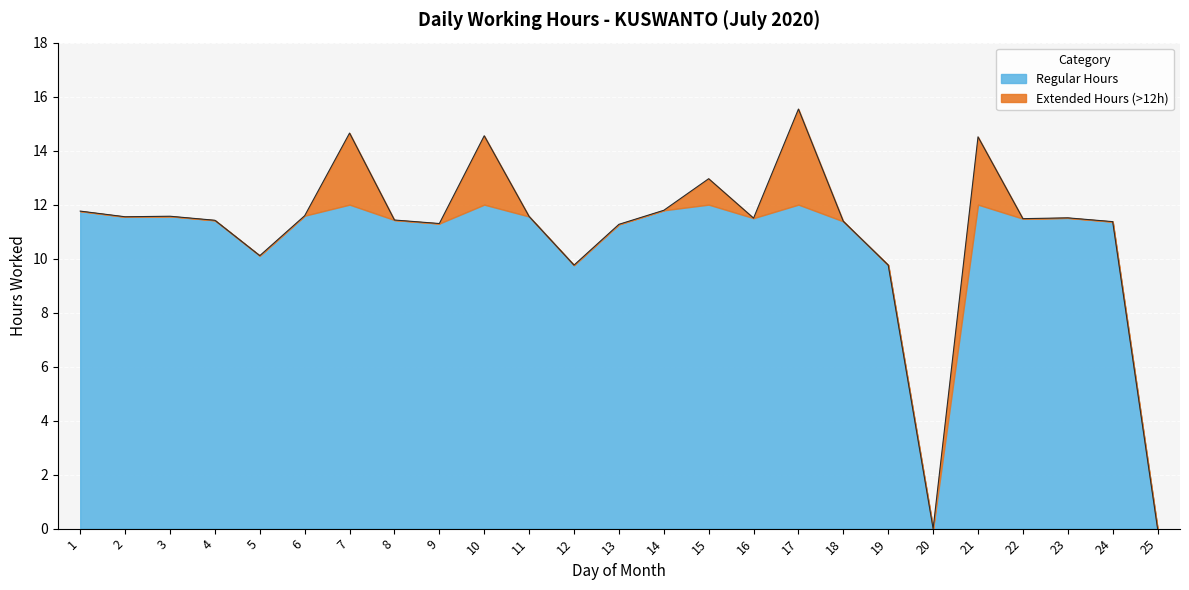

Reading right to left, transcribe all the data shown in this chart.

25=0.0	24=11.4	23=11.5	22=11.5	21=14.5	20=0.0	19=9.8	18=11.4	17=15.5	16=11.5	15=13.0	14=11.8	13=11.3	12=9.8	11=11.6	10=14.6	9=11.3	8=11.4	7=14.7	6=11.6	5=10.1	4=11.4	3=11.6	2=11.6	1=11.8